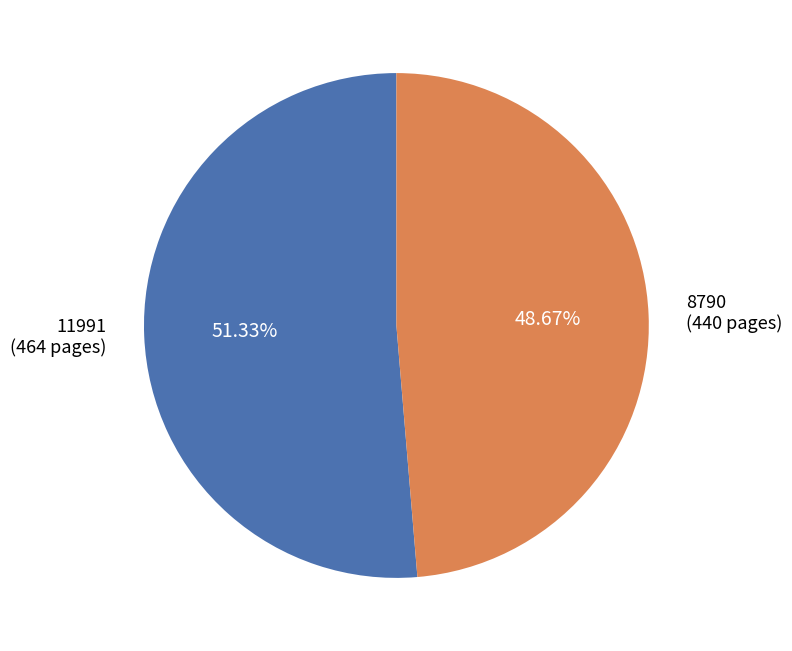

Which category has the biggest portion of the pie?

11991